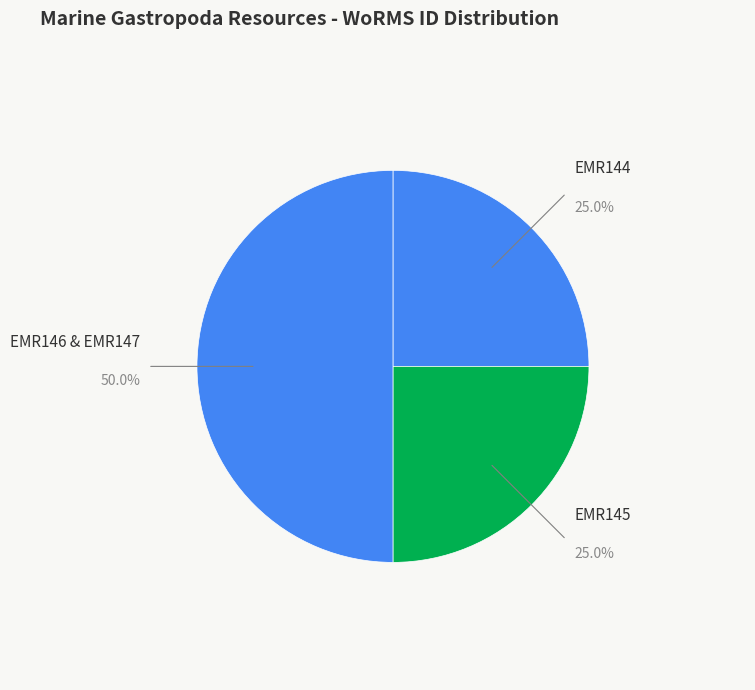

Which slice represents more than half of the pie?

EMR146 & EMR147